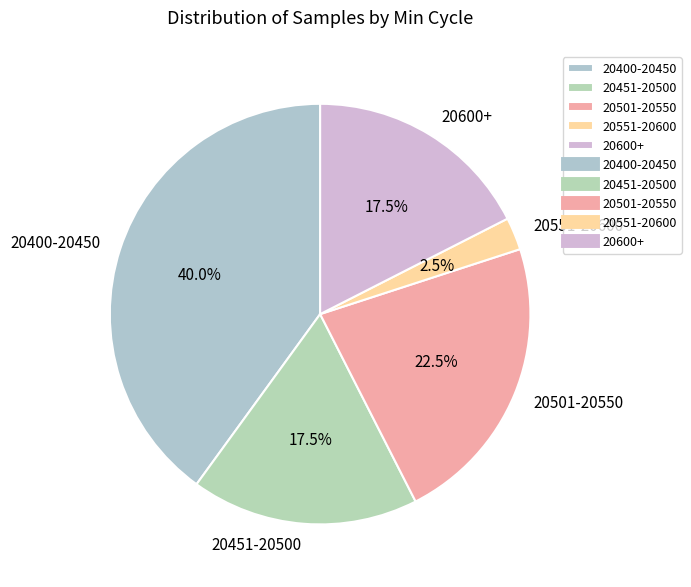

Does any single category account for the majority?

No